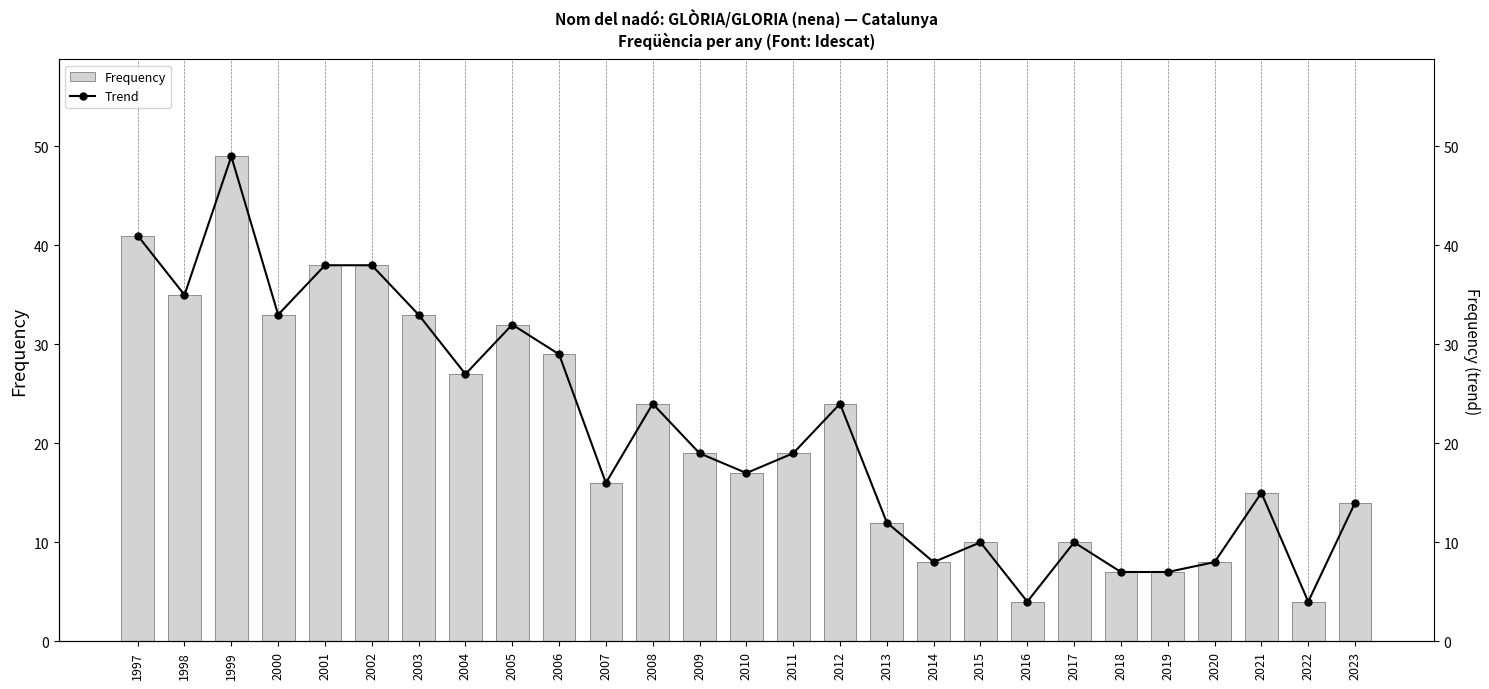

Does the chart contain stacked bars?

No